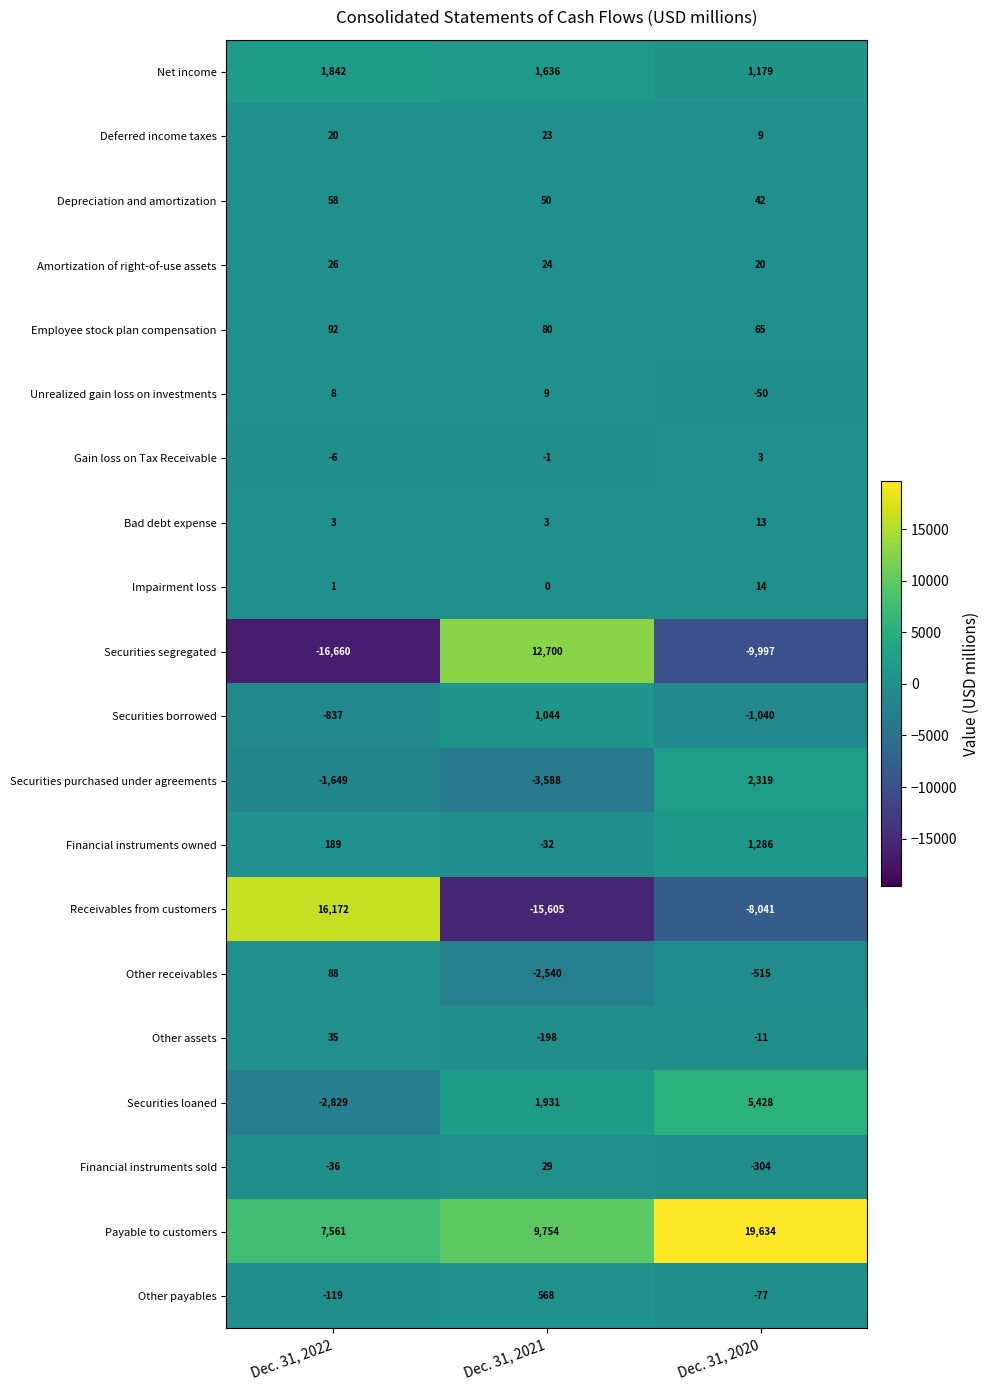

What is the minimum value shown in the chart?

-16660